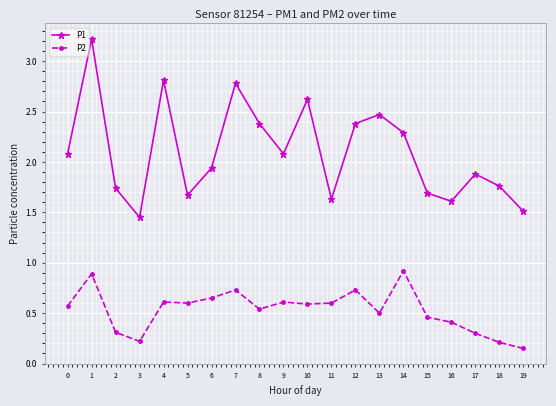

Which category has the lowest value in the P1 series?

3